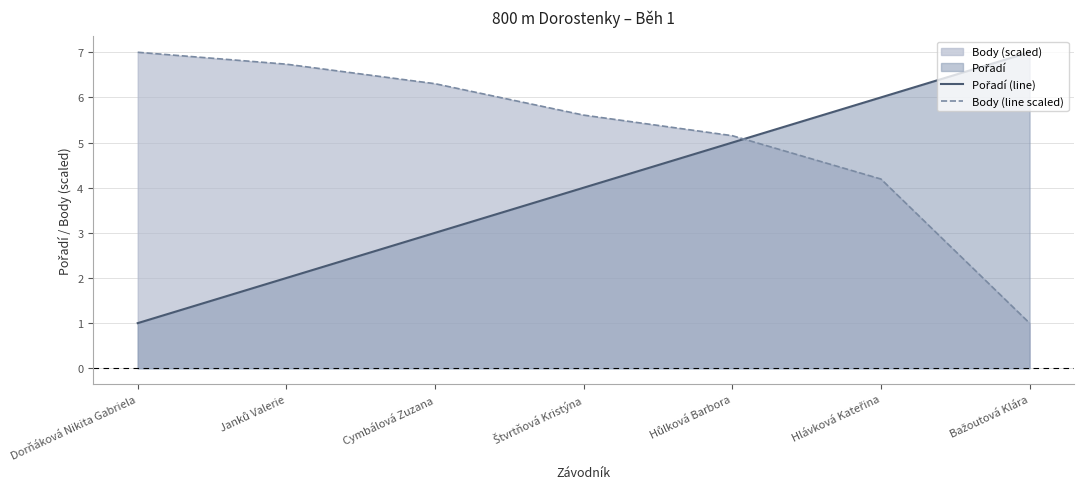

Is the value of Pořadí (line) at Janků Valerie greater than the value of Body (line scaled) at Janků Valerie?

No